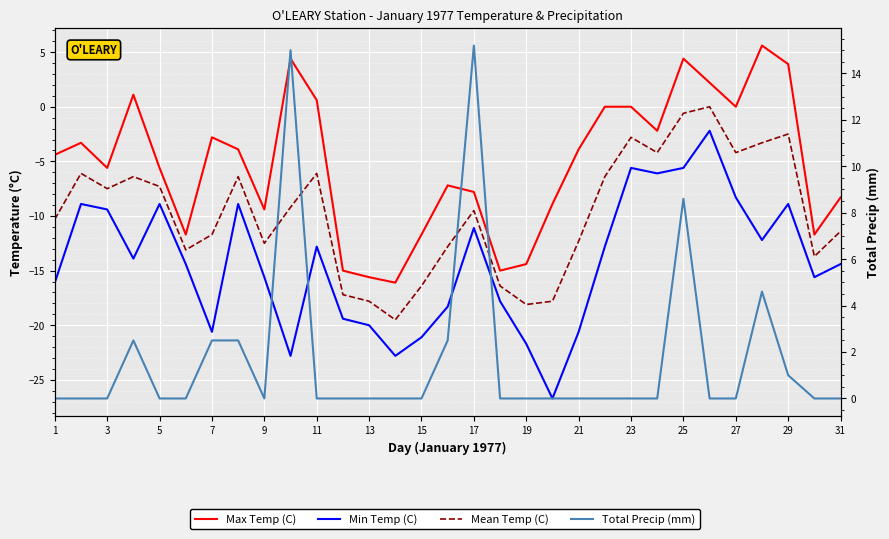

How many distinct data groups are displayed?

4